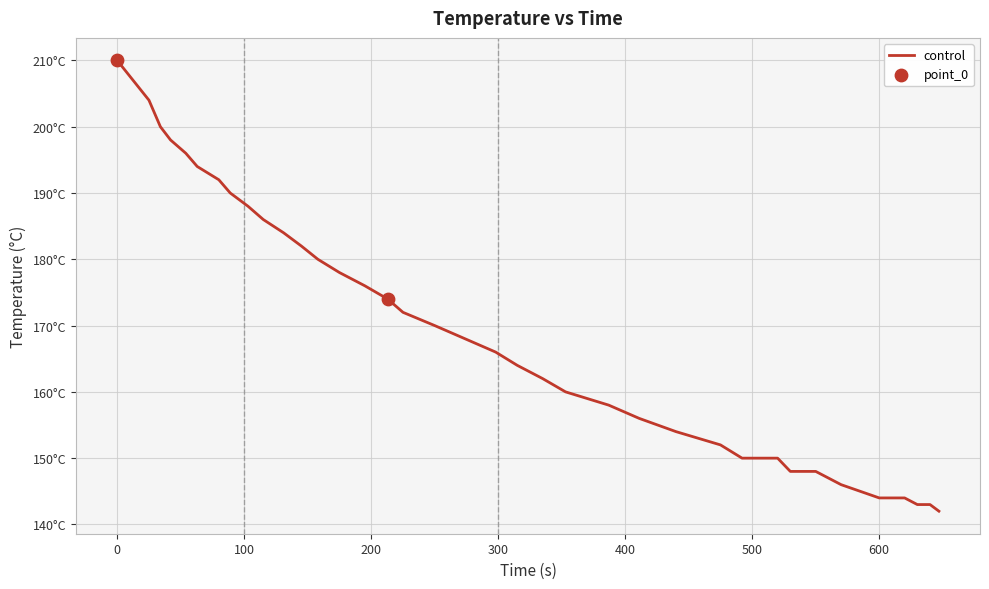

Is this an area chart (filled region under the line)?

No